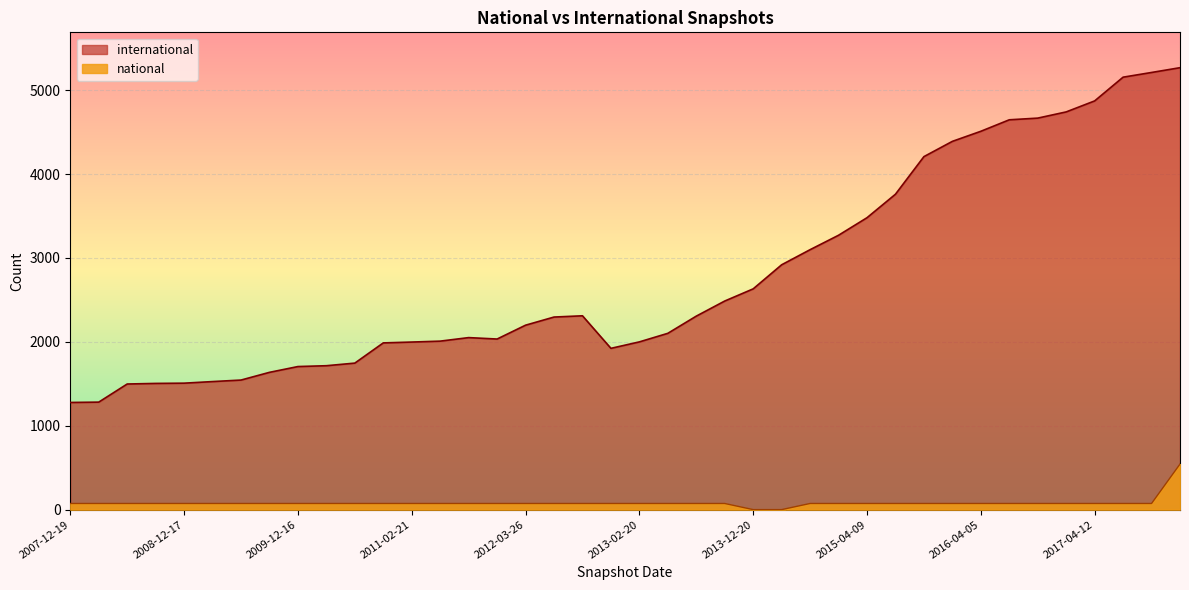

True or false: international has more than 0 points higher than both neighbors.

True